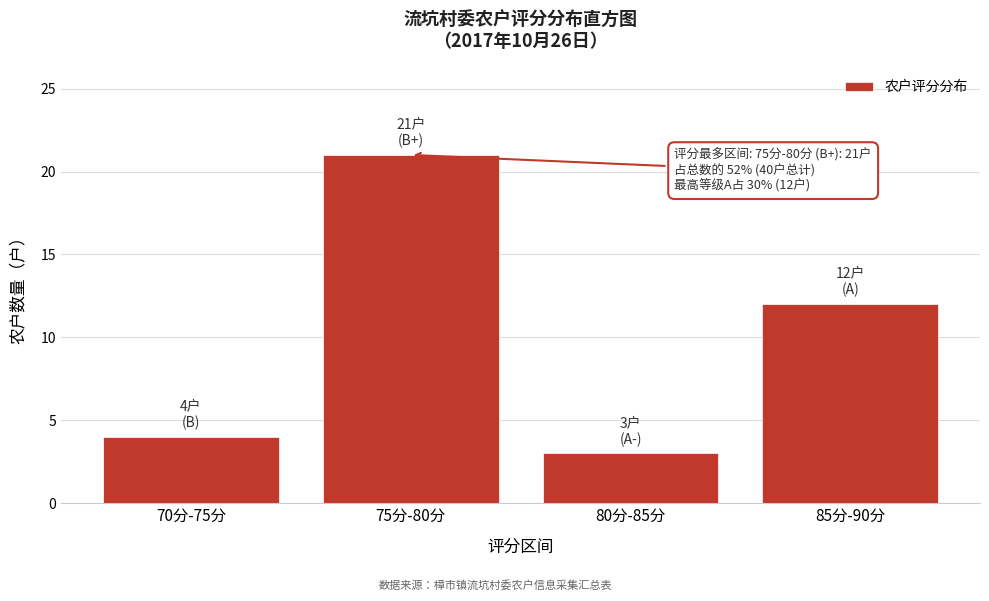

Reading right to left, what are all the values shown in this chart?

85分-90分=12	80分-85分=3	75分-80分=21	70分-75分=4